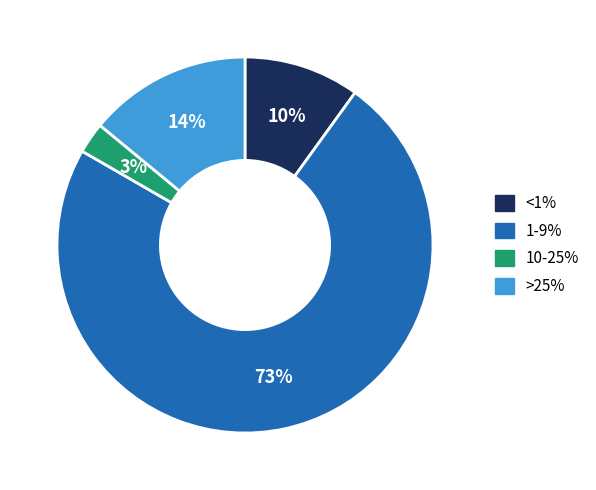

Is it true that 1-9% is 82% of the pie?

False